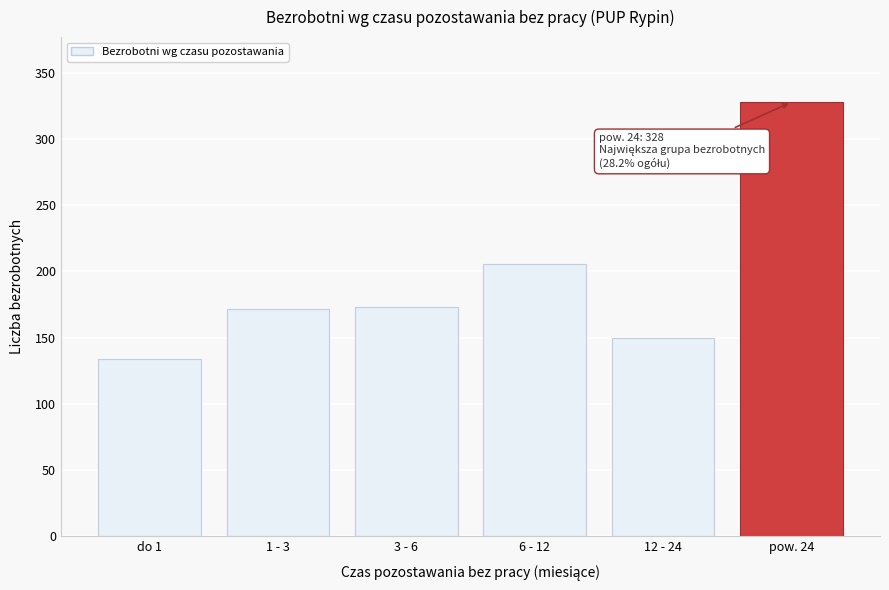

What is the minimum value shown in the chart?

134